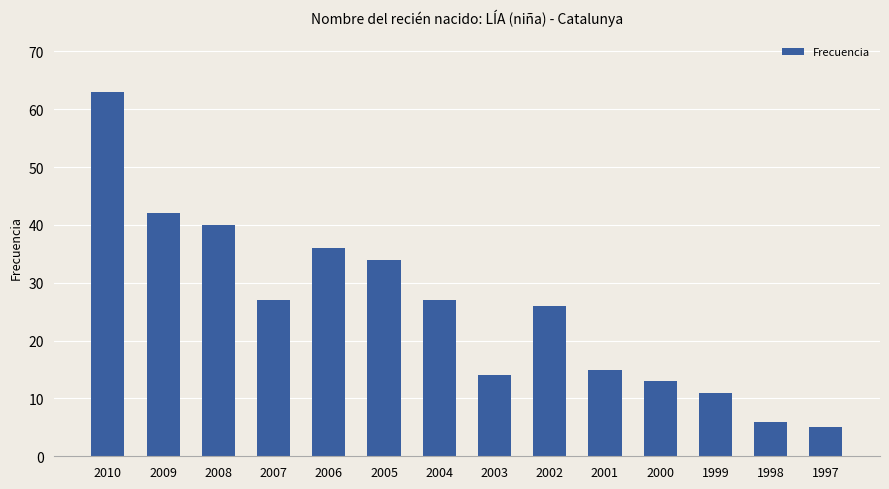

Does the chart contain stacked bars?

No